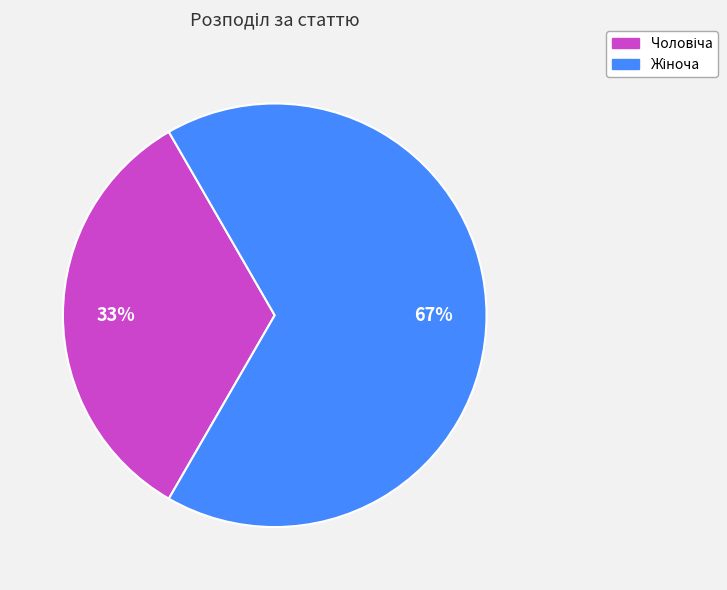

To the nearest percent, what is the average slice percentage?

50%